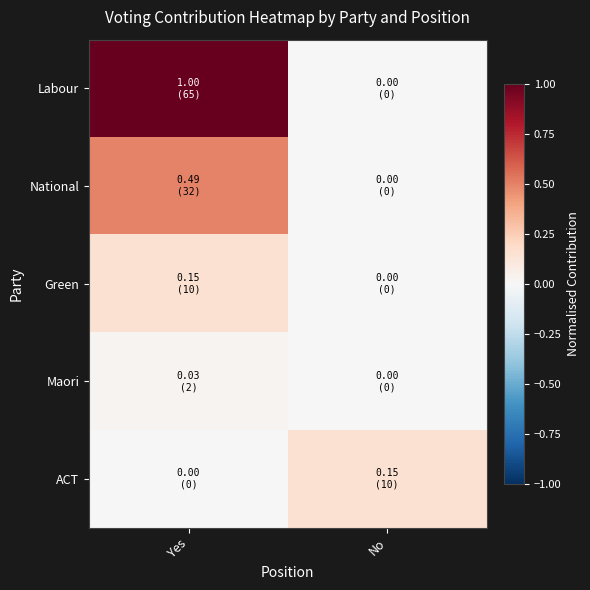

Reading left to right, transcribe all the data shown in this chart.

Labour: Yes=1.0	No=0.0
National: Yes=0.5	No=0.0
Green: Yes=0.2	No=0.0
Maori: Yes=0.0	No=0.0
ACT: Yes=0.0	No=0.2